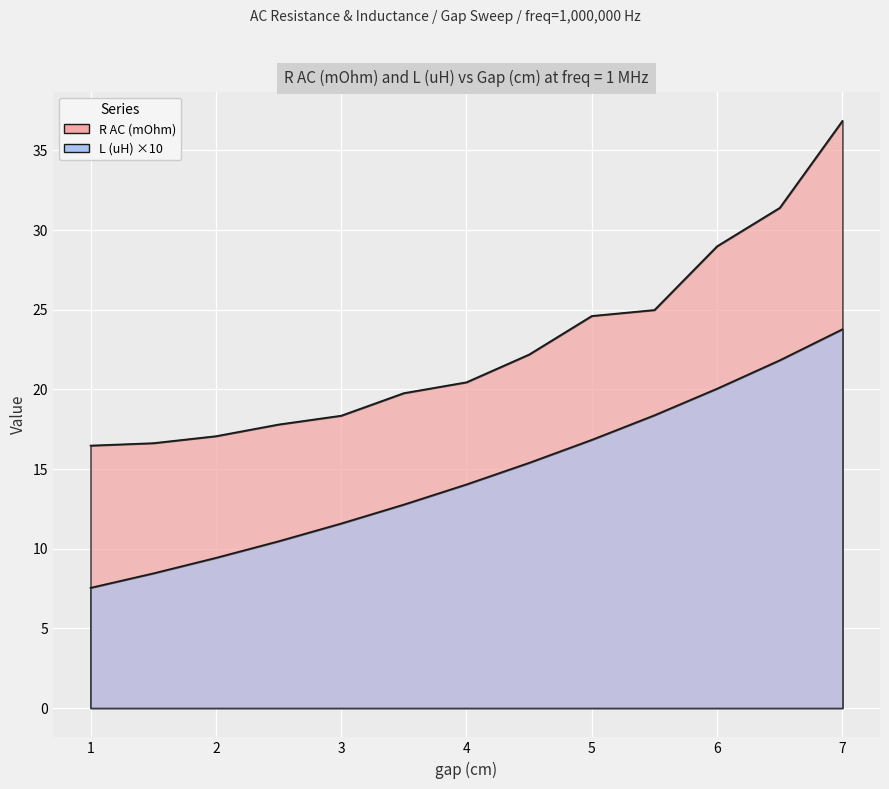

Is the value of L (uH) at 5.5 greater than the value of R AC (mOhm) at 2.5?

Yes